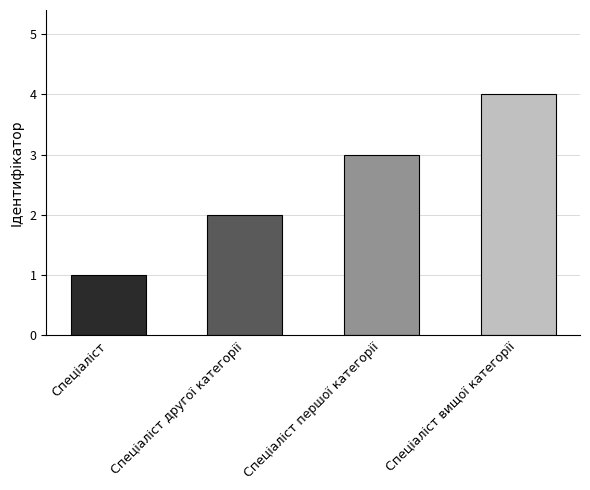

What is the difference between the values at Спеціаліст вищої категорії and Спеціаліст першої категорії?

1